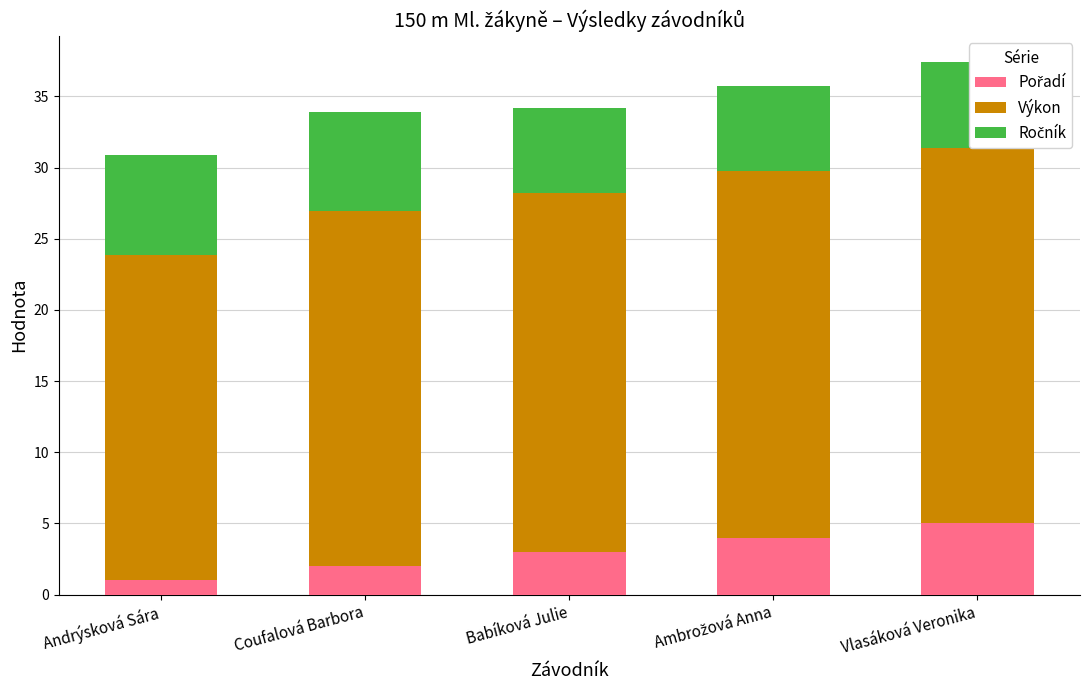

What is the label of the 5th bar from the left?

Vlasáková Veronika